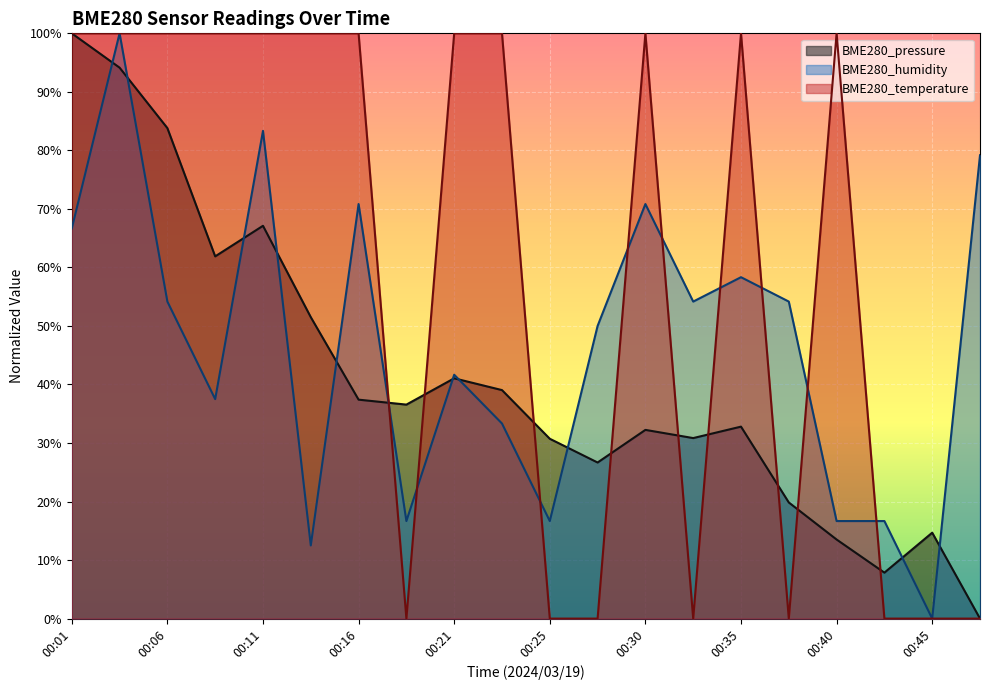

What is the value of the BME280_pressure point at the 10th from the left?

0.4